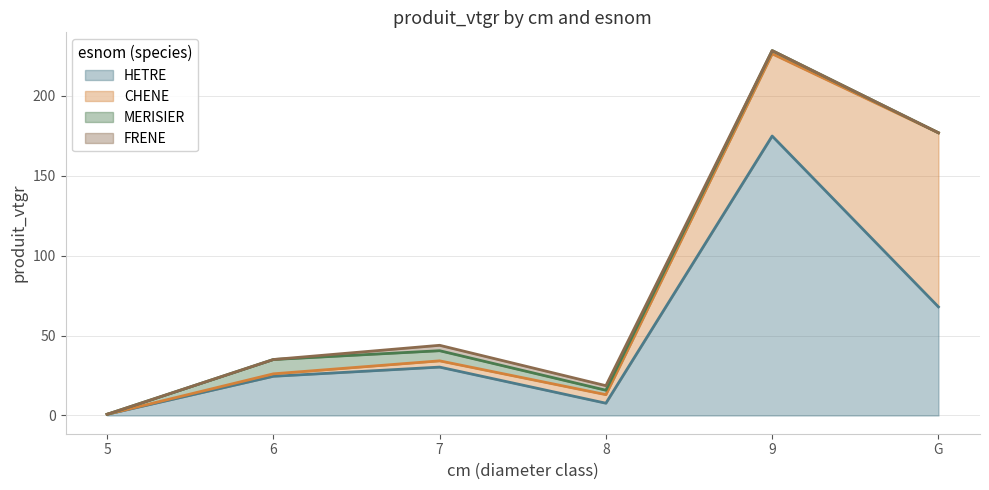

What is the difference between the second highest and minimum values in the FRENE series?

2.8